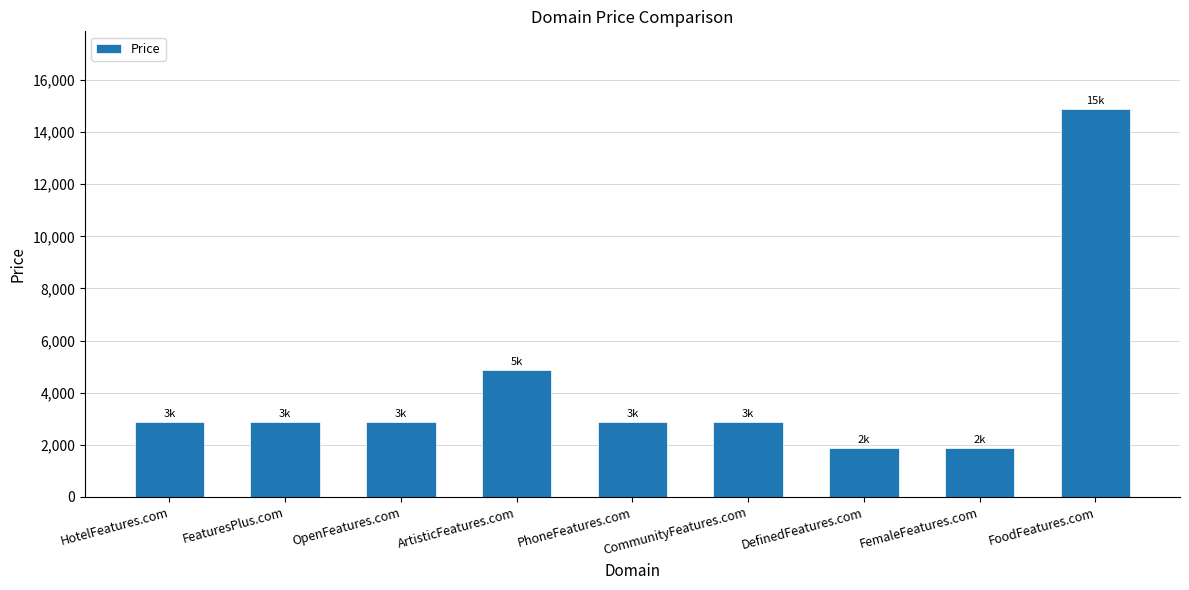

At which category does the chart reach its peak across all series?

FoodFeatures.com